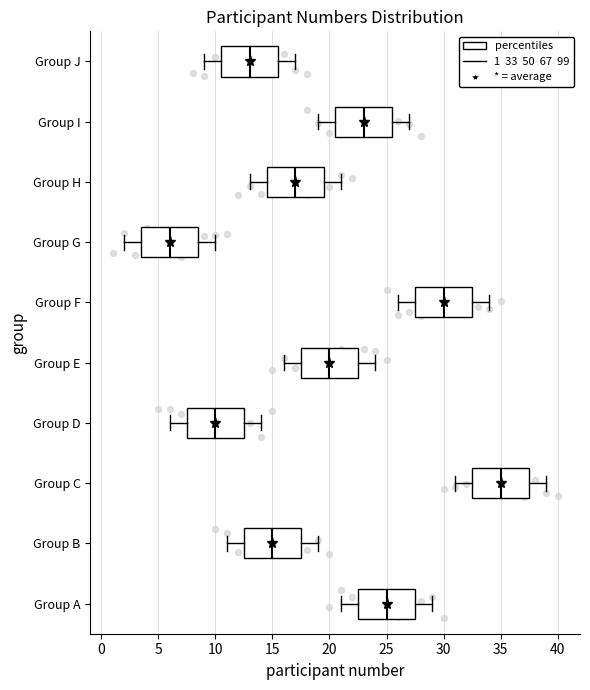

Which box has the furthest to the left median line?

Group G